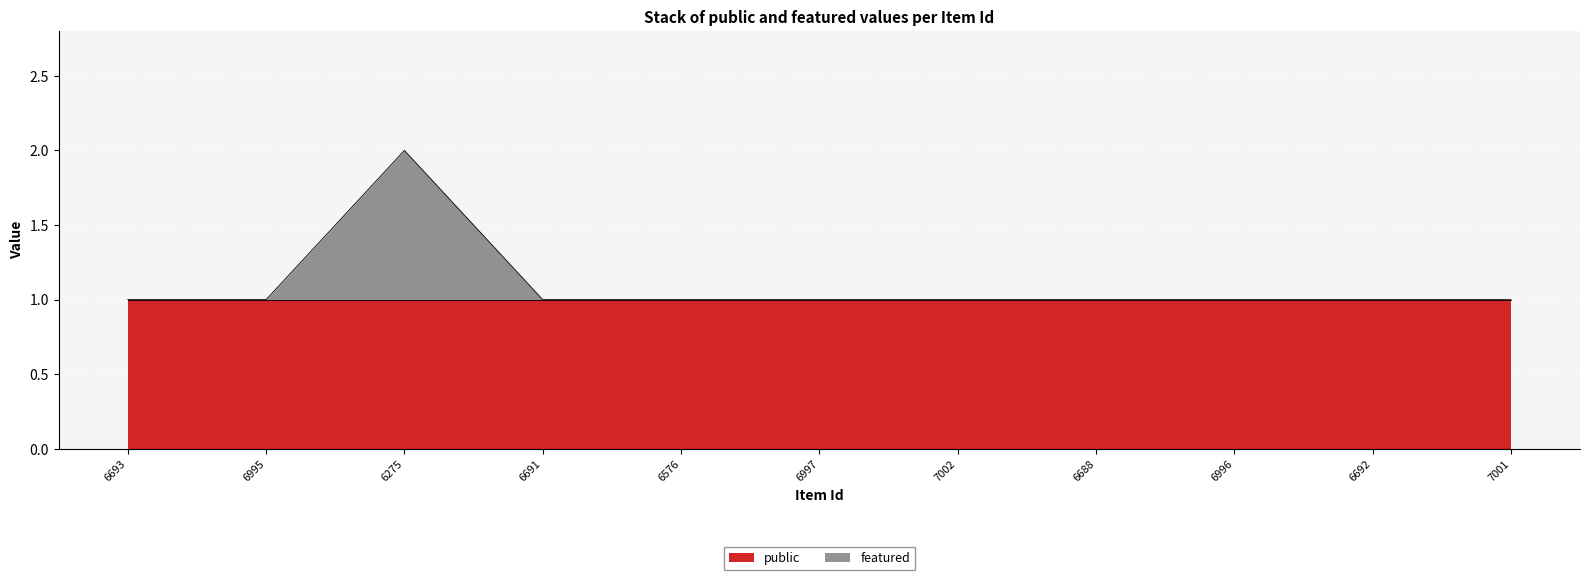

How many categories are shown in the chart?

11